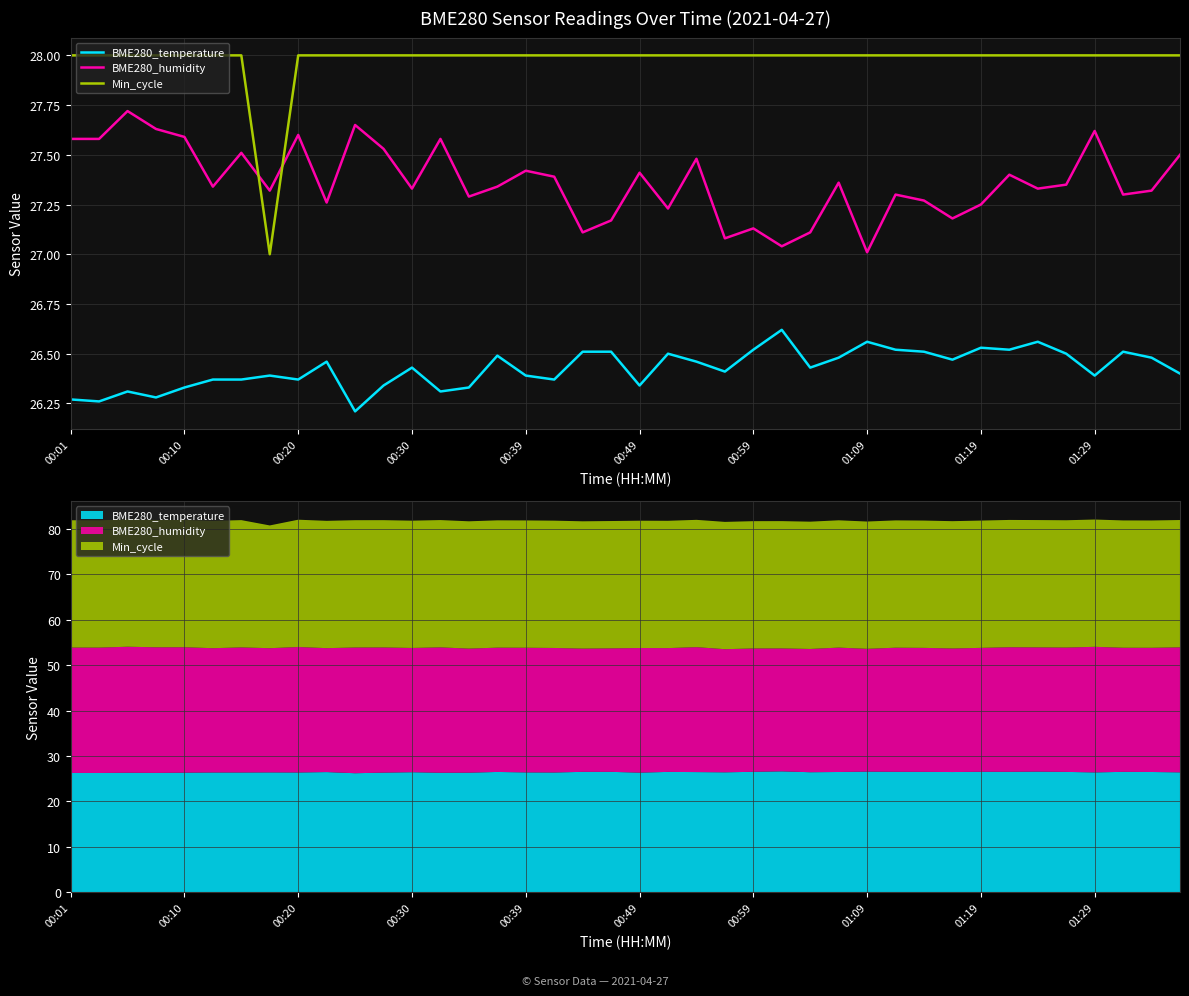

Between 00:10 and 00:20, which series saw the biggest shift?

BME280_humidity